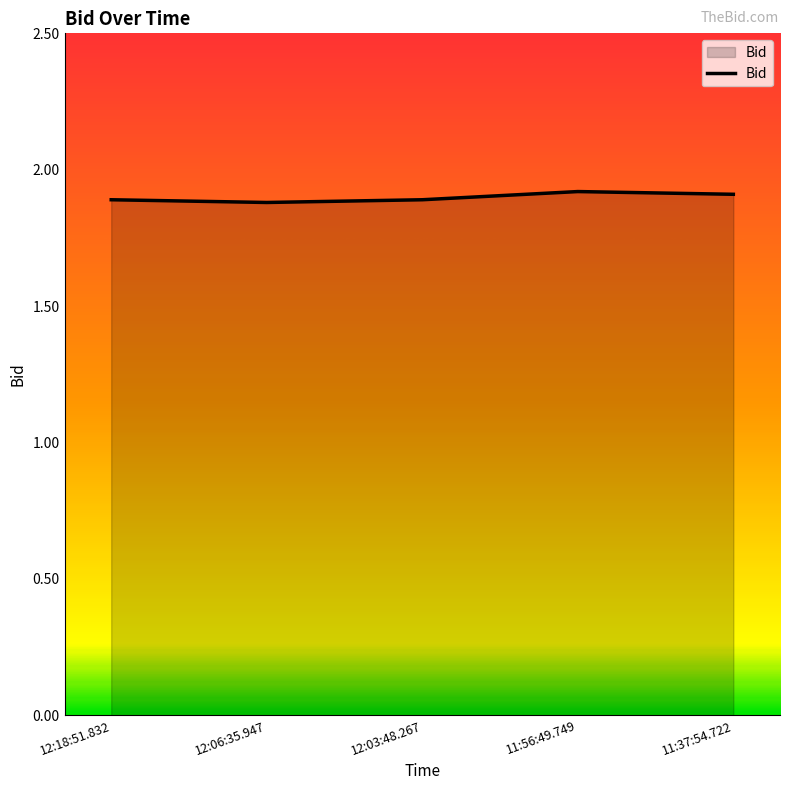

Count the values in the range 1 to 2.

5